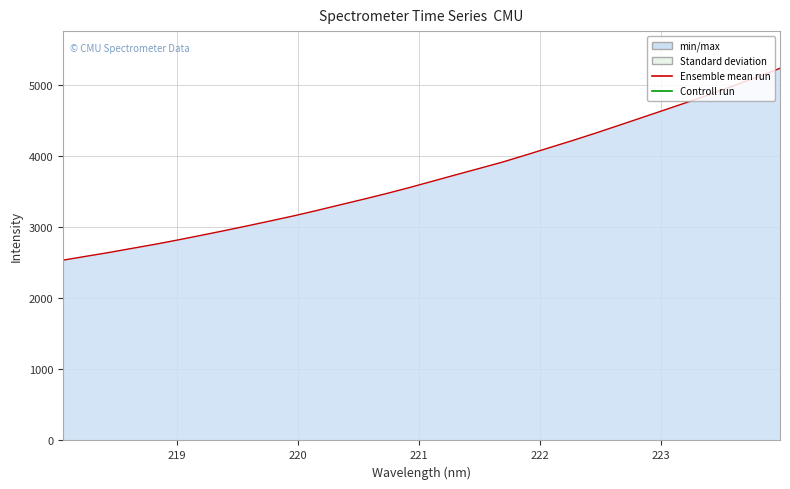

What is the greatest value displayed?

5232.2